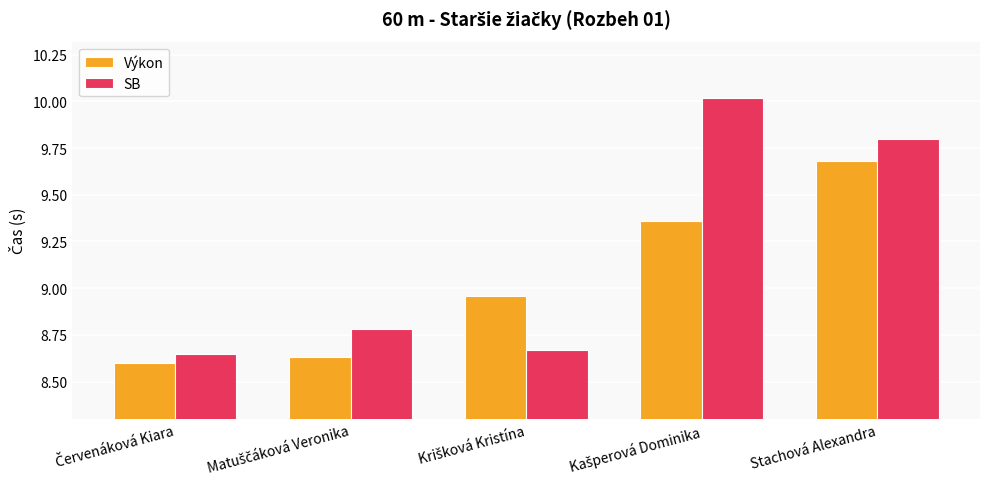

What is the maximum value shown in the chart?

10.0